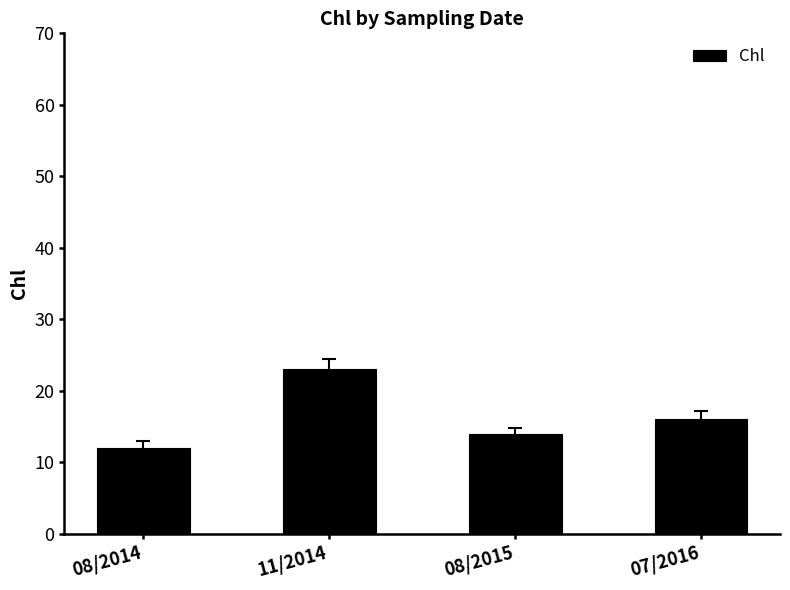

What is the maximum value shown in the chart?

23